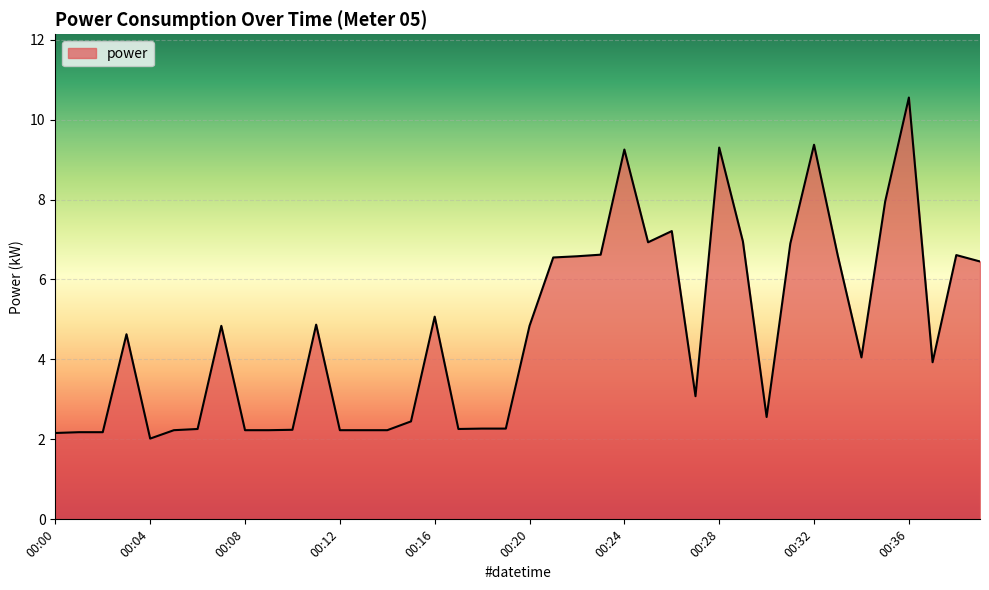

What is the difference between the maximum and minimum values?

8.5